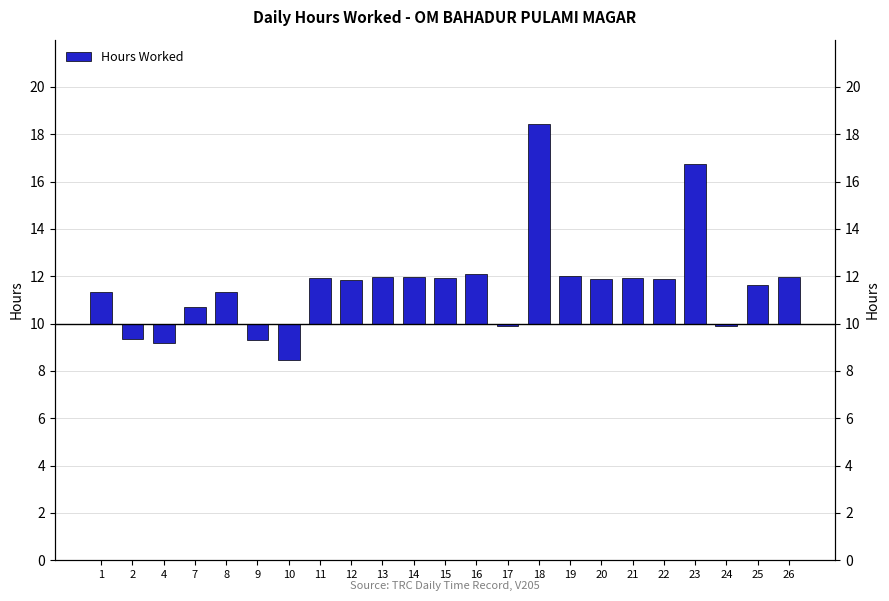

Reading left to right, what are all the values shown in this chart?

1=1.3	2=-0.7	4=-0.8	7=0.7	8=1.3	9=-0.7	10=-1.5	11=1.9	12=1.8	13=1.9	14=2.0	15=1.9	16=2.1	17=-0.1	18=8.4	19=2.0	20=1.9	21=1.9	22=1.9	23=6.7	24=-0.1	25=1.6	26=2.0